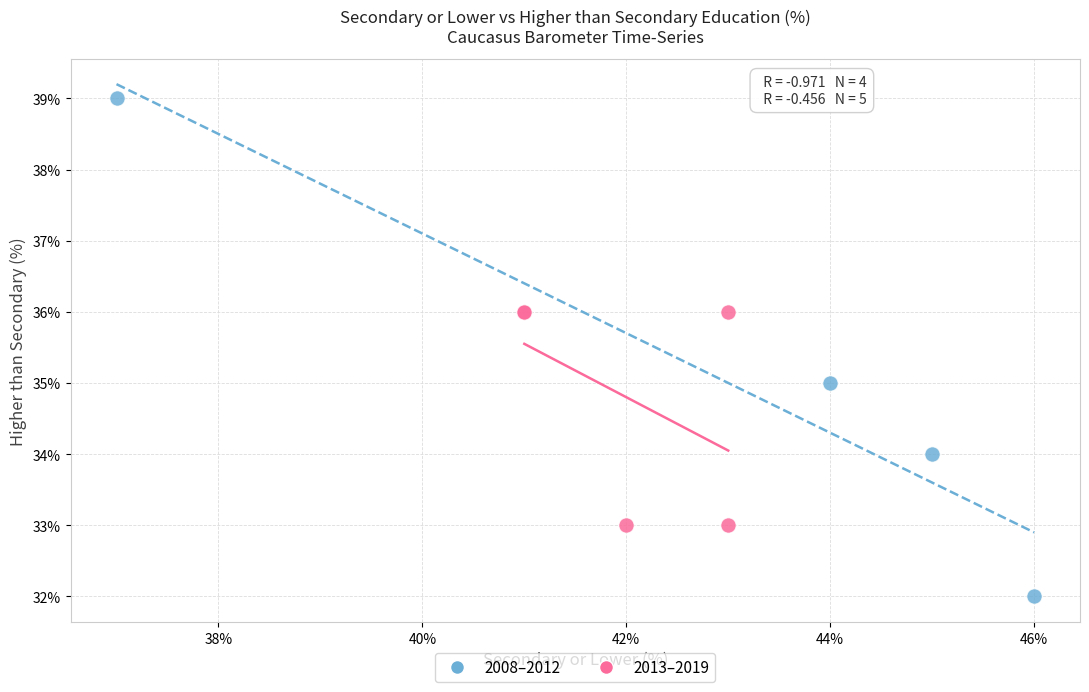

Which series reaches the minimum Y coordinate?

2008–2012